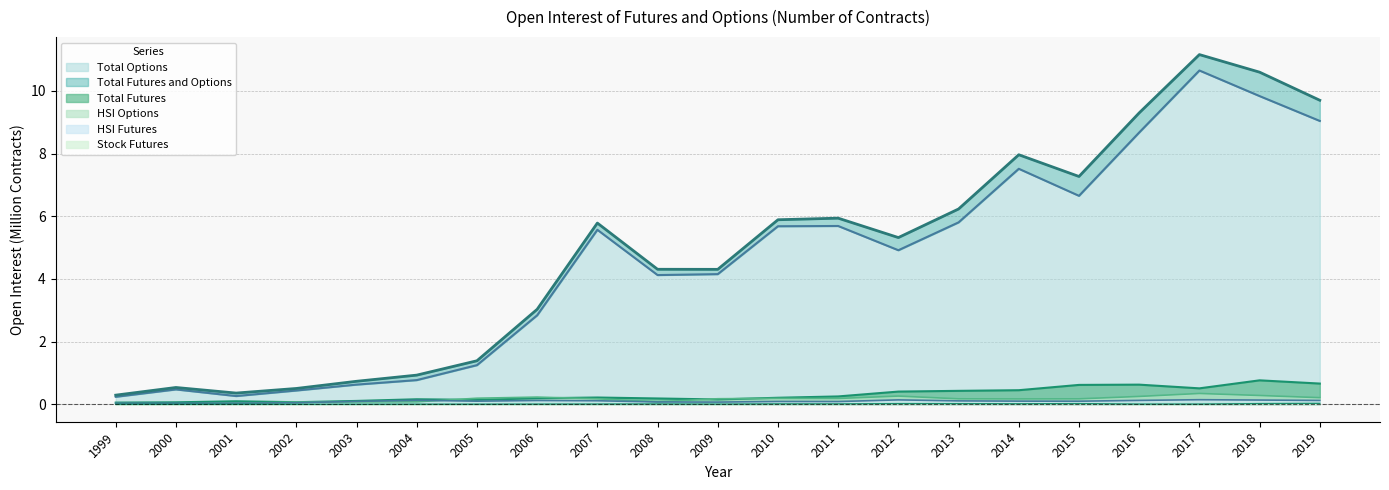

What is the maximum value for Total Futures and Options?

11.2